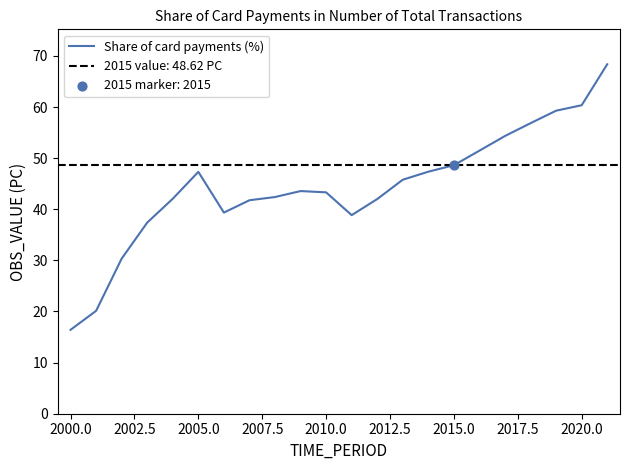

The Share of card payments (%) series shows 16.4 at 2000.0. True or false?

True